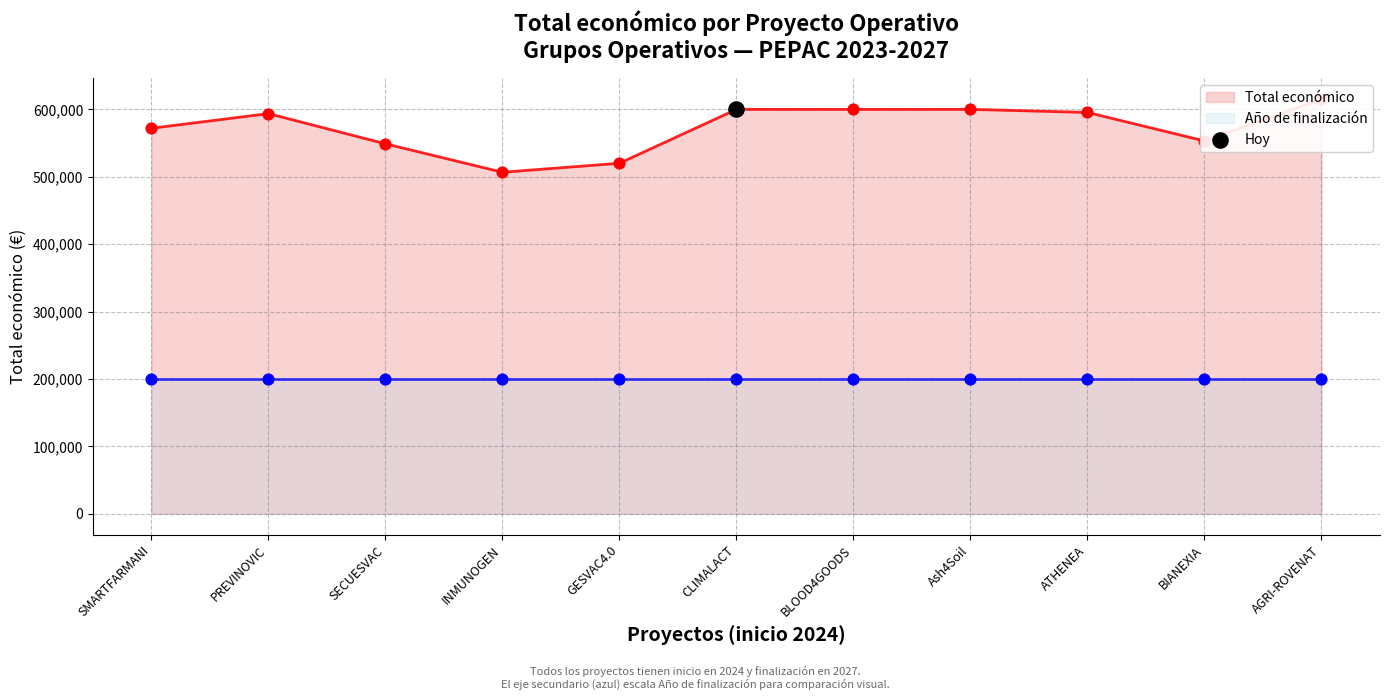

Which series contains the lowest Y value?

Año de finalización